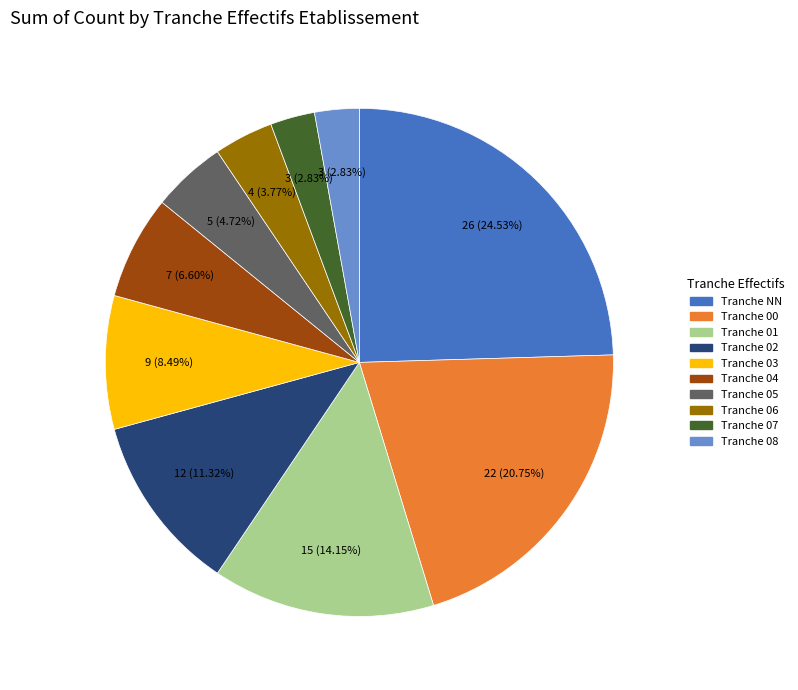

Is there any slice that represents more than half of the pie?

No